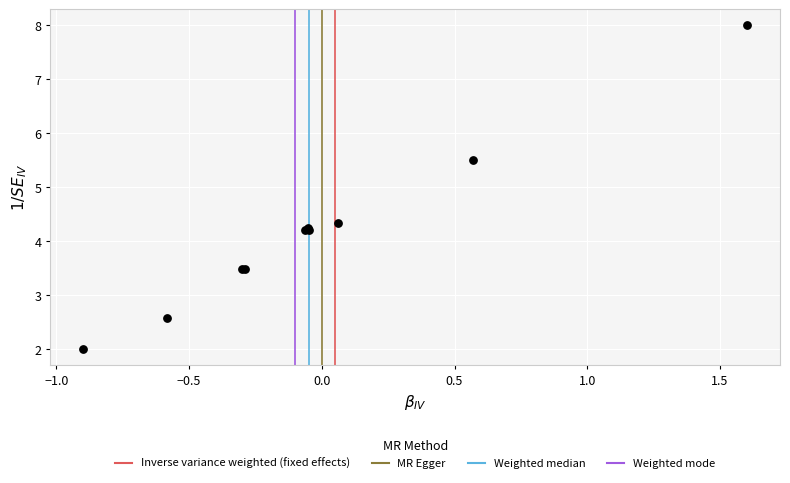

What Y value in the scatter plot is closest to 5?

5.5